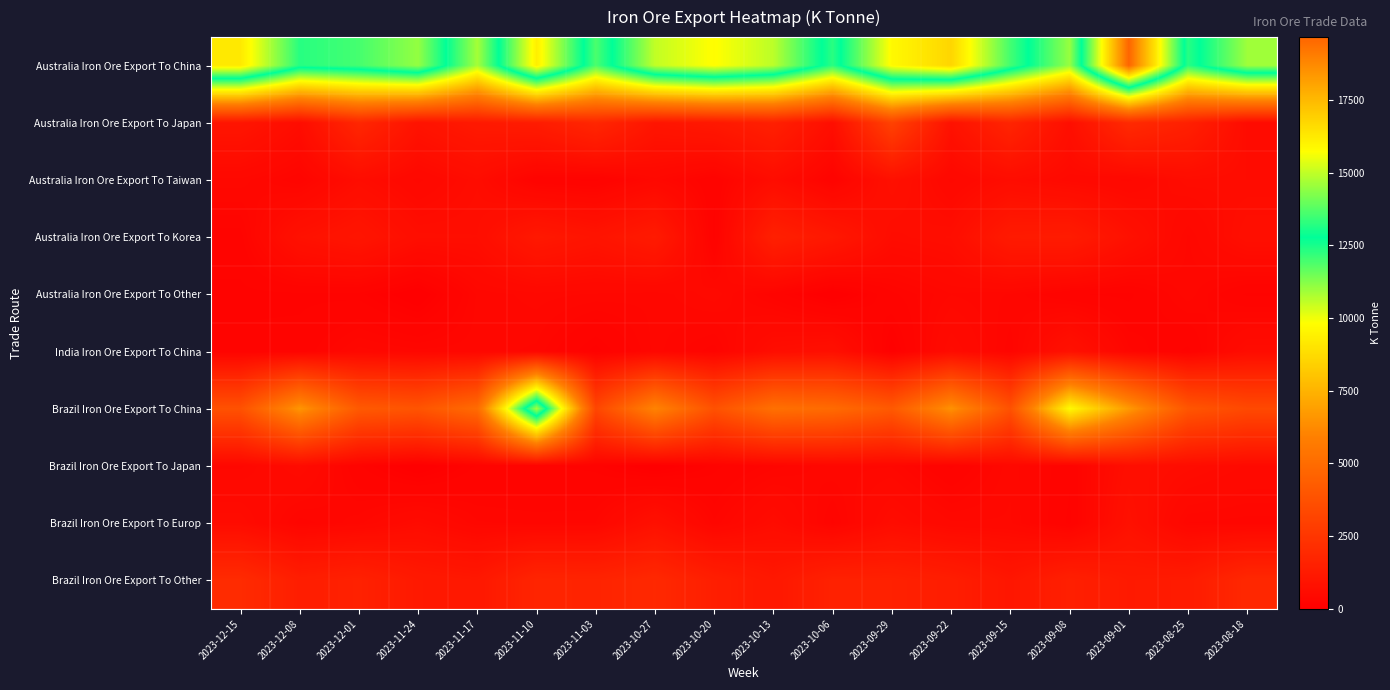

At how many categories does at least one series exceed 8560?

18